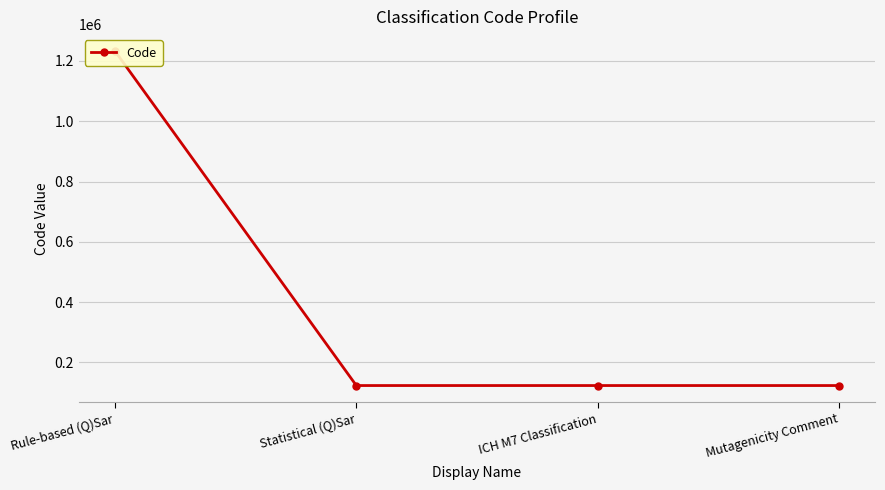

What is the difference between the maximum and minimum values?

1109889